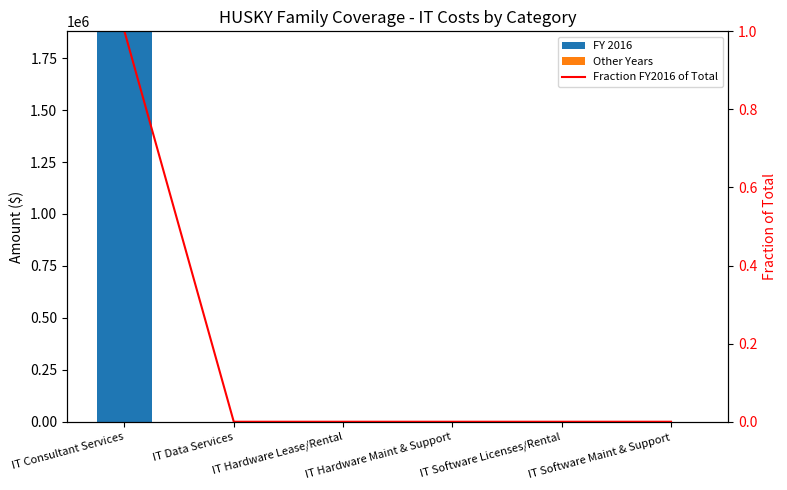

The value of Fraction FY2016 of Total at IT Data Services is 0. True or false?

True